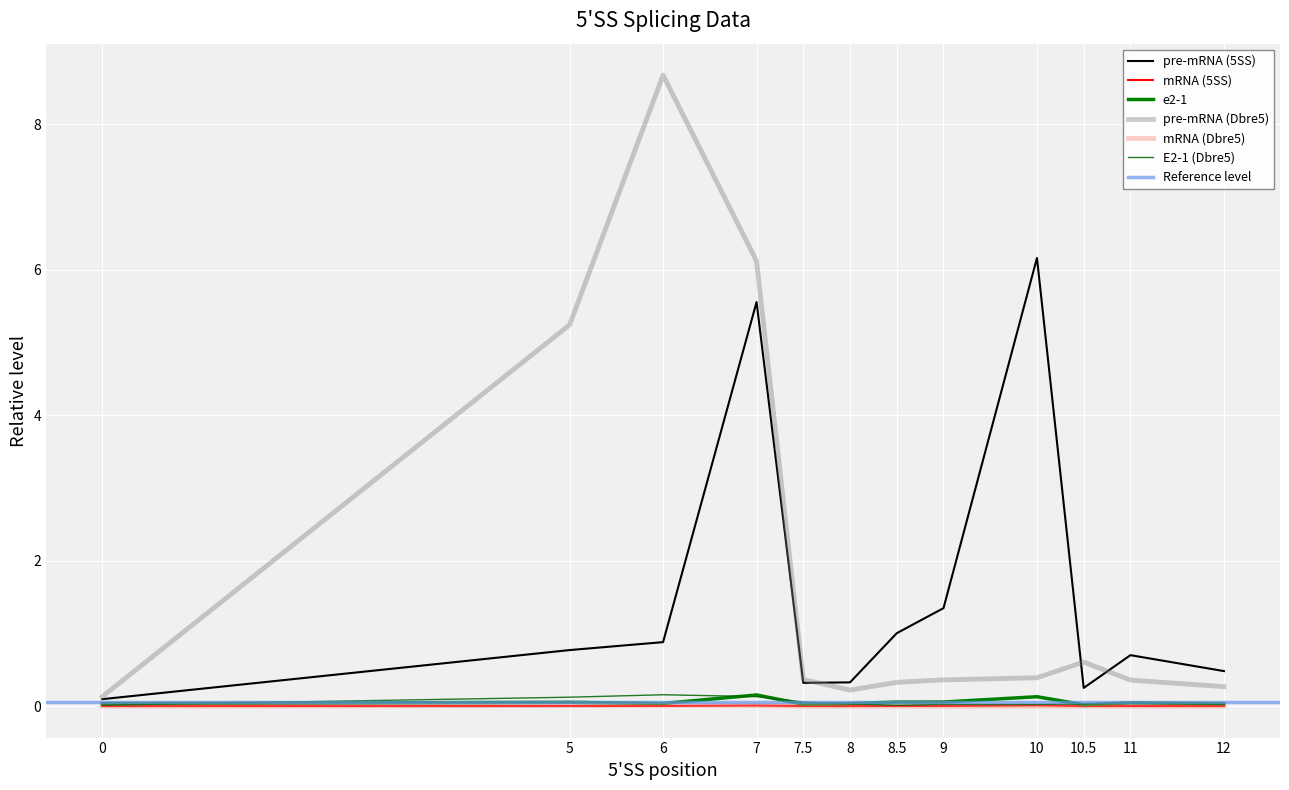

Is it true that e2-1 equals 0.1 at 11?

False